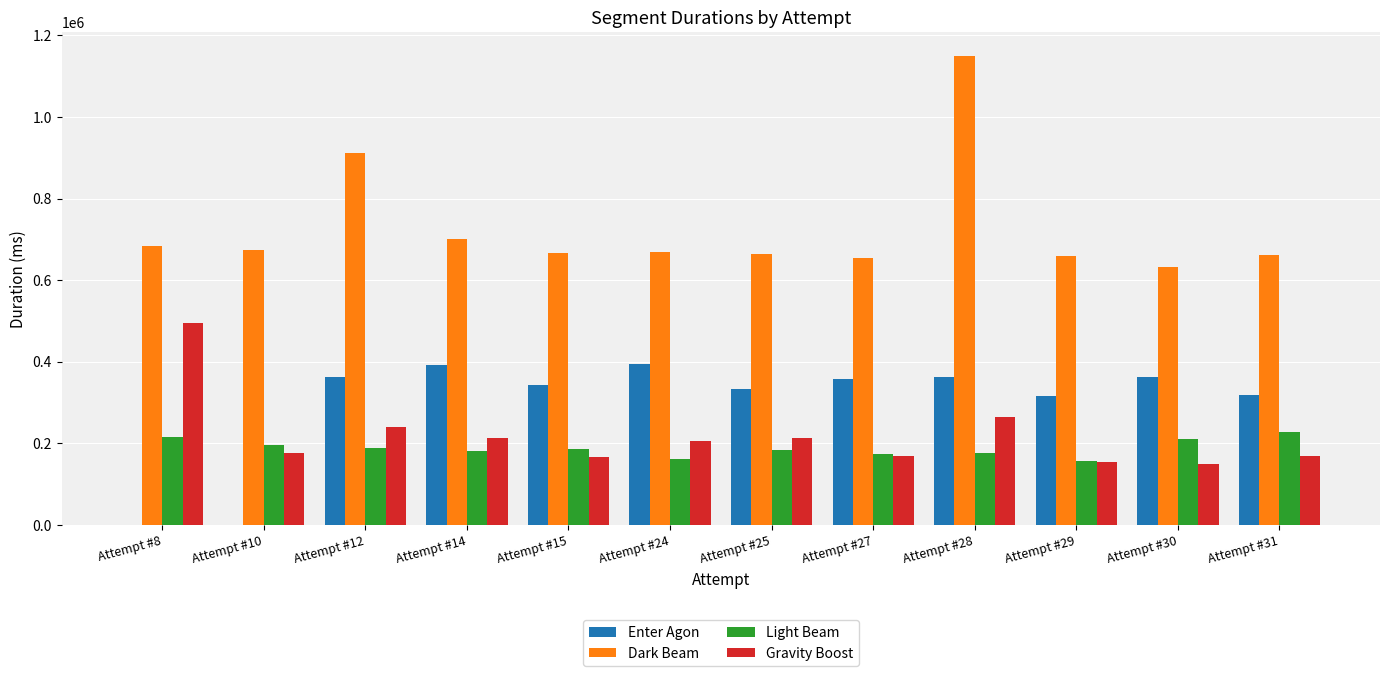

Which series changed the most between Attempt #25 and Attempt #27?

Gravity Boost